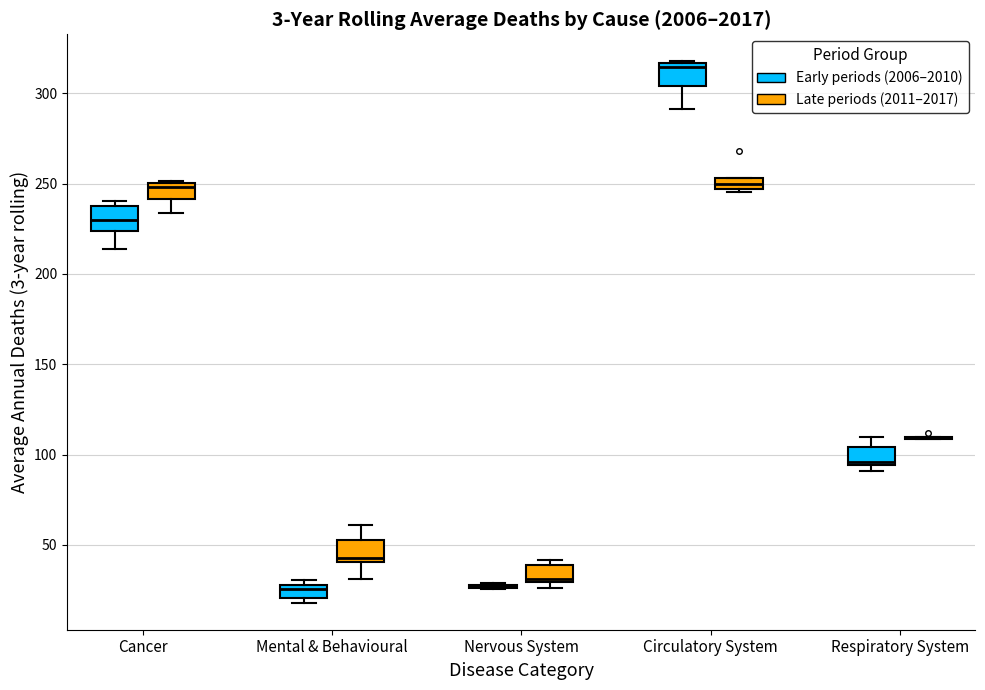

Where is the lower edge of the box for Nervous System (Late periods (2011–2017)) on the y-axis? The values are not printed on the chart, so give them approximately, as read against the axis.

30